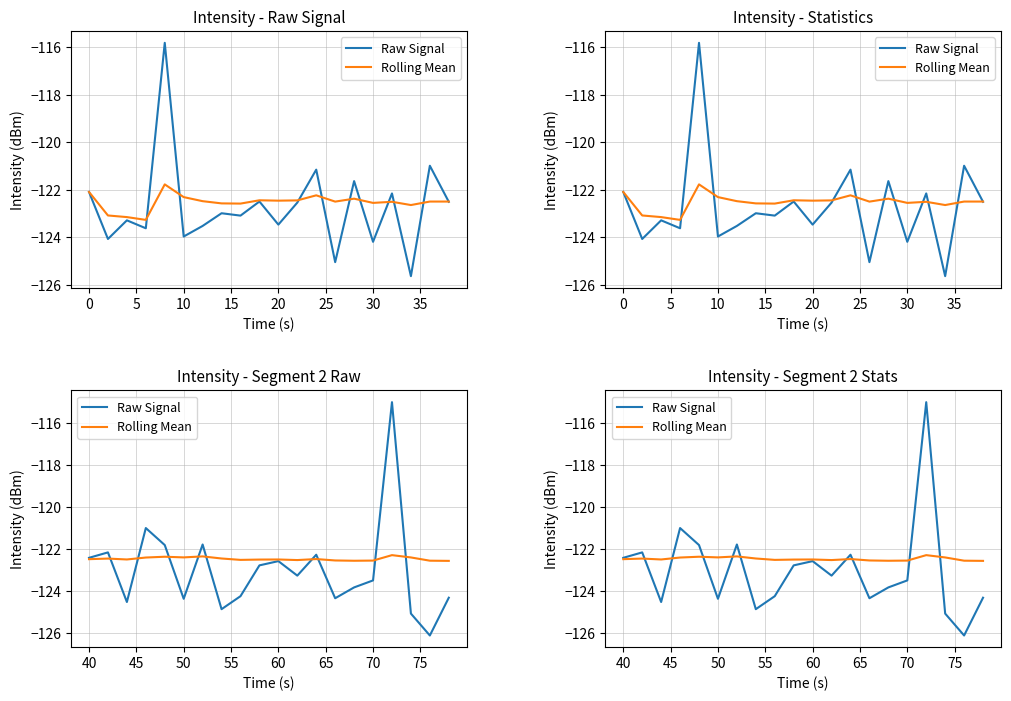

Reading left to right, extract all data points from this chart.

Raw Signal: -122.4	-122.2	-124.5	-121.0	-121.8	-124.4	-121.8	-124.9	-124.2	-122.8	-122.6	-123.3	-122.3	-124.3	-123.8	-123.5	-115.0	-125.1	-126.1	-124.3
Rolling Mean: -122.5	-122.4	-122.5	-122.4	-122.4	-122.4	-122.3	-122.4	-122.5	-122.5	-122.5	-122.5	-122.5	-122.5	-122.6	-122.5	-122.3	-122.4	-122.5	-122.6